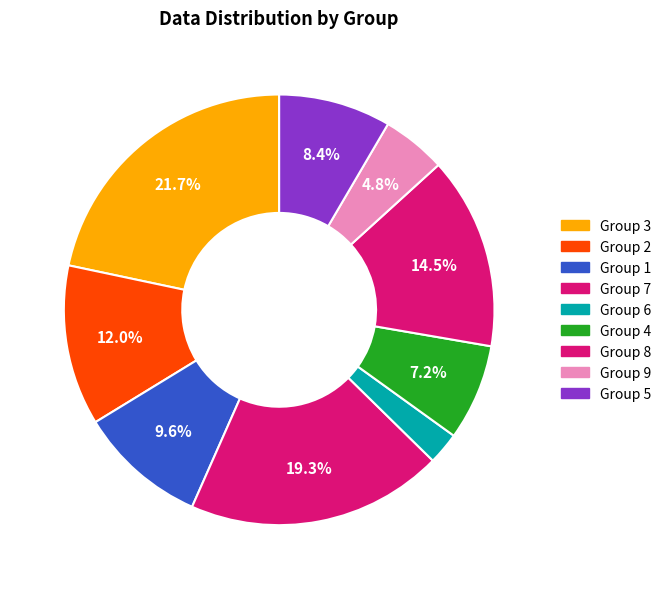

What is the largest slice in the pie chart?

3